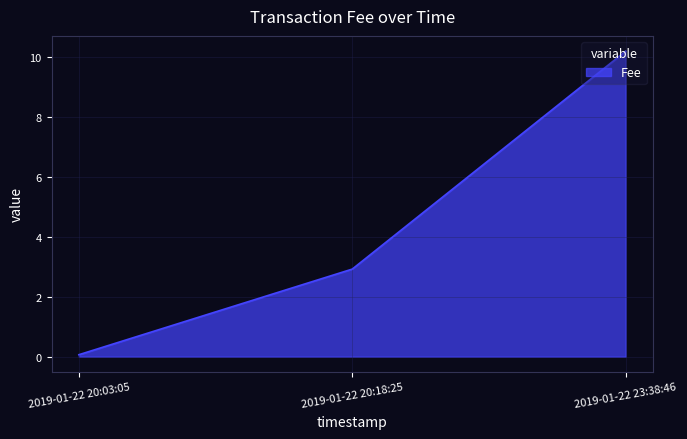

List the labels in order of value, smallest first.

2019-01-22 20:03:05, 2019-01-22 20:18:25, 2019-01-22 23:38:46